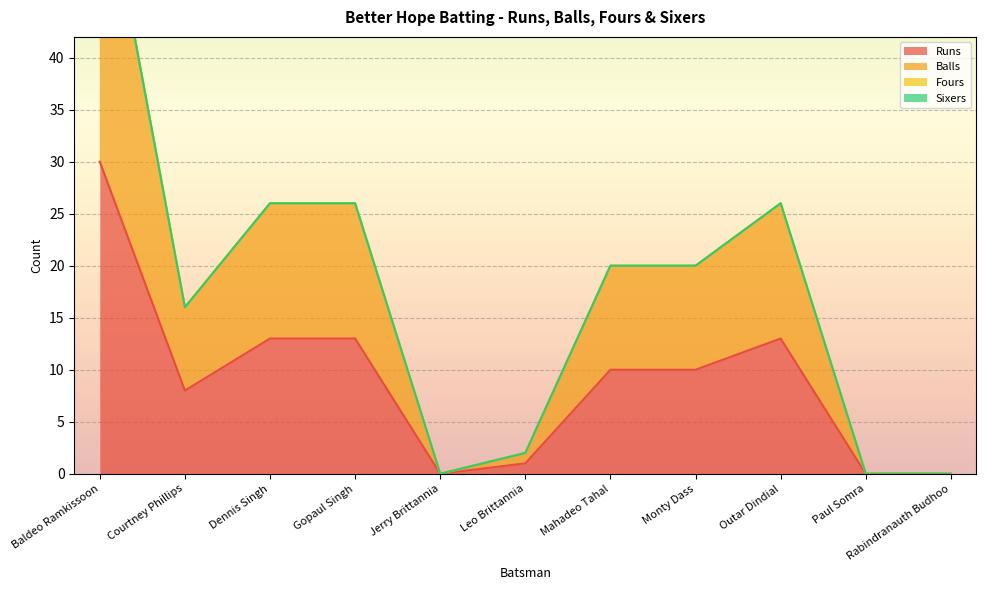

What position from the right is Jerry Brittannia?

7